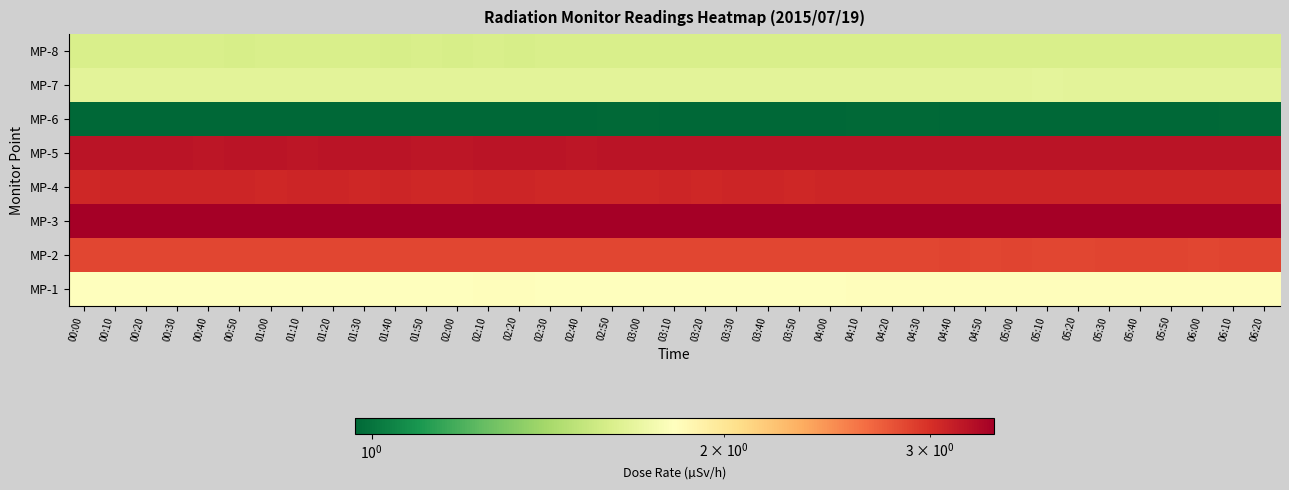

What is the spread (max minus min) of values at 00:20?

2.4